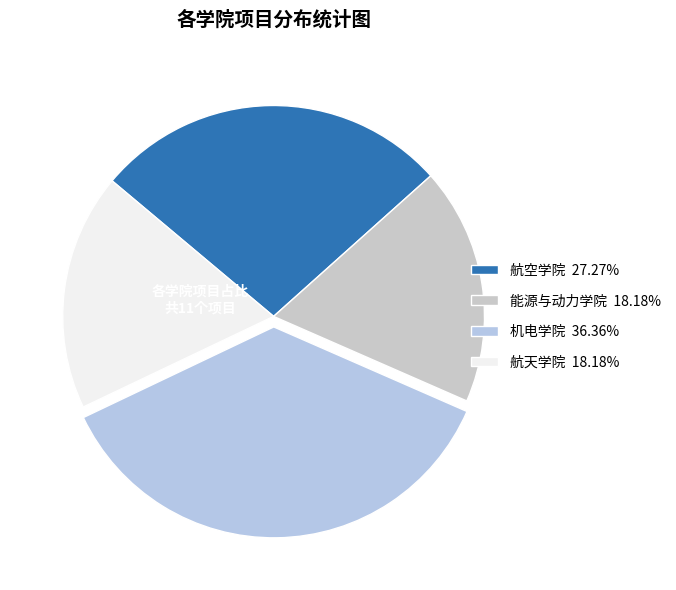

Count the number of slices in the pie.

4